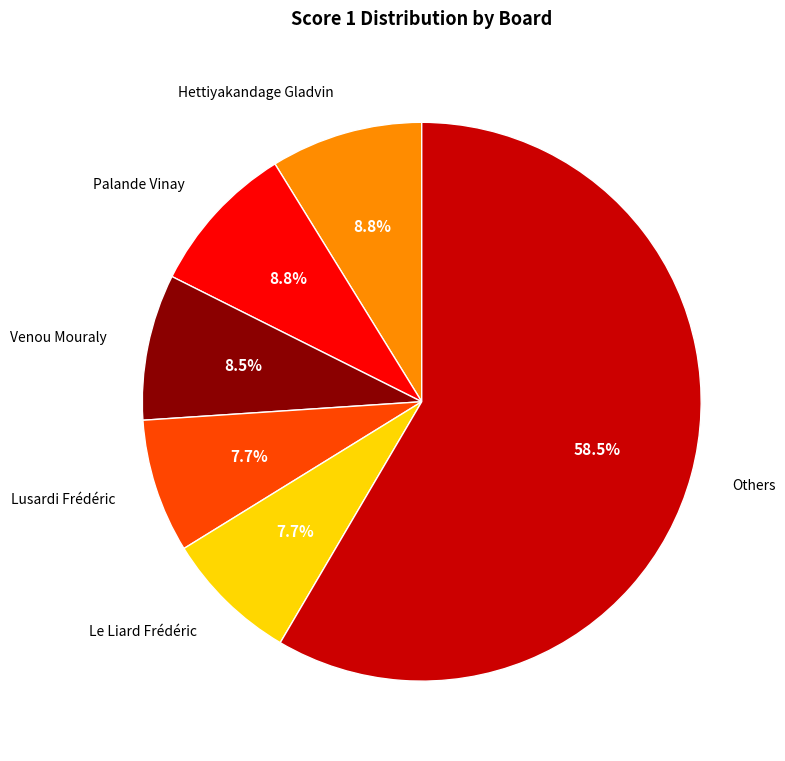

Does any single category account for the majority?

Yes